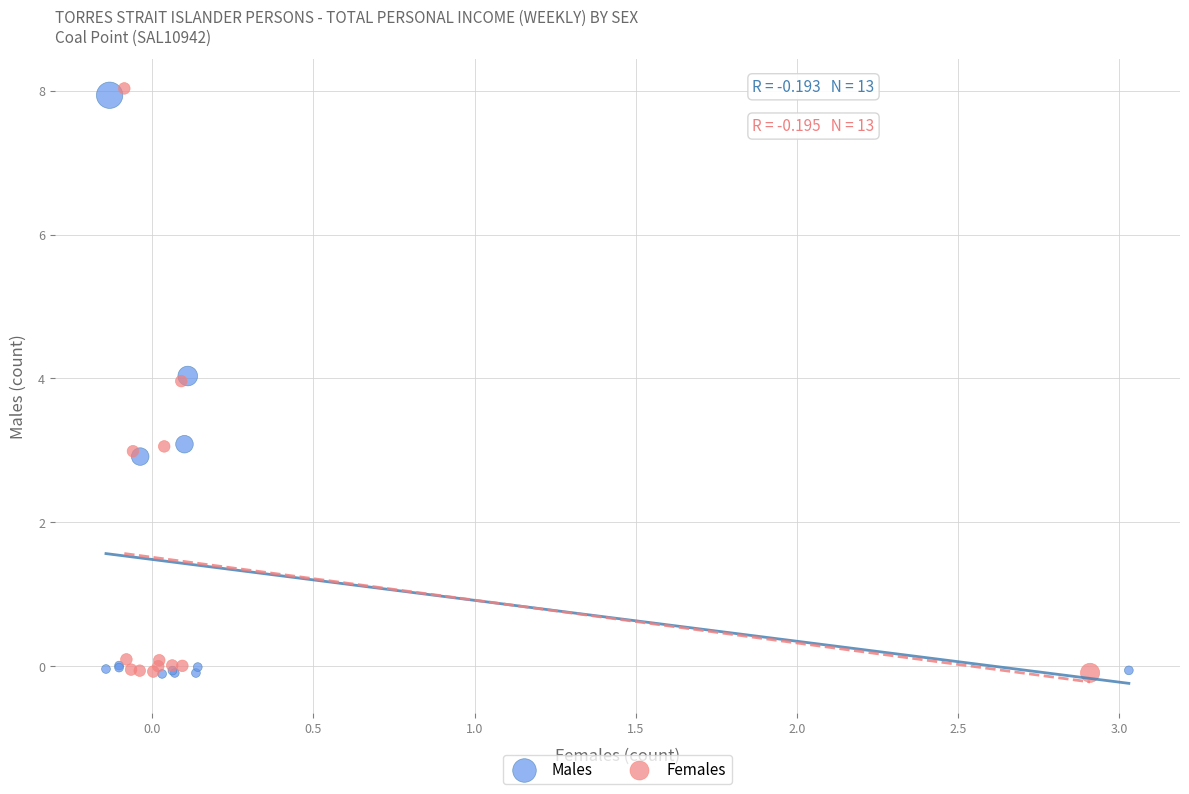

Which series has the widest spread of Y values?

Females